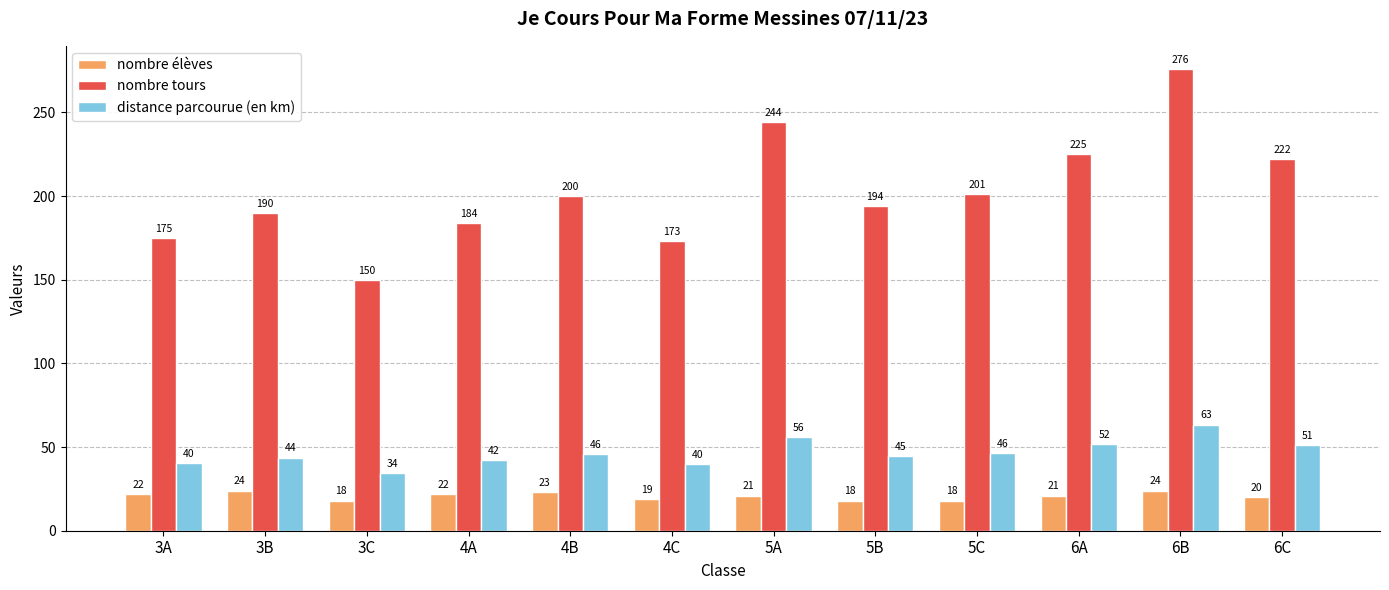

The distance parcourue (en km) series shows 61.6 at 4B. True or false?

False